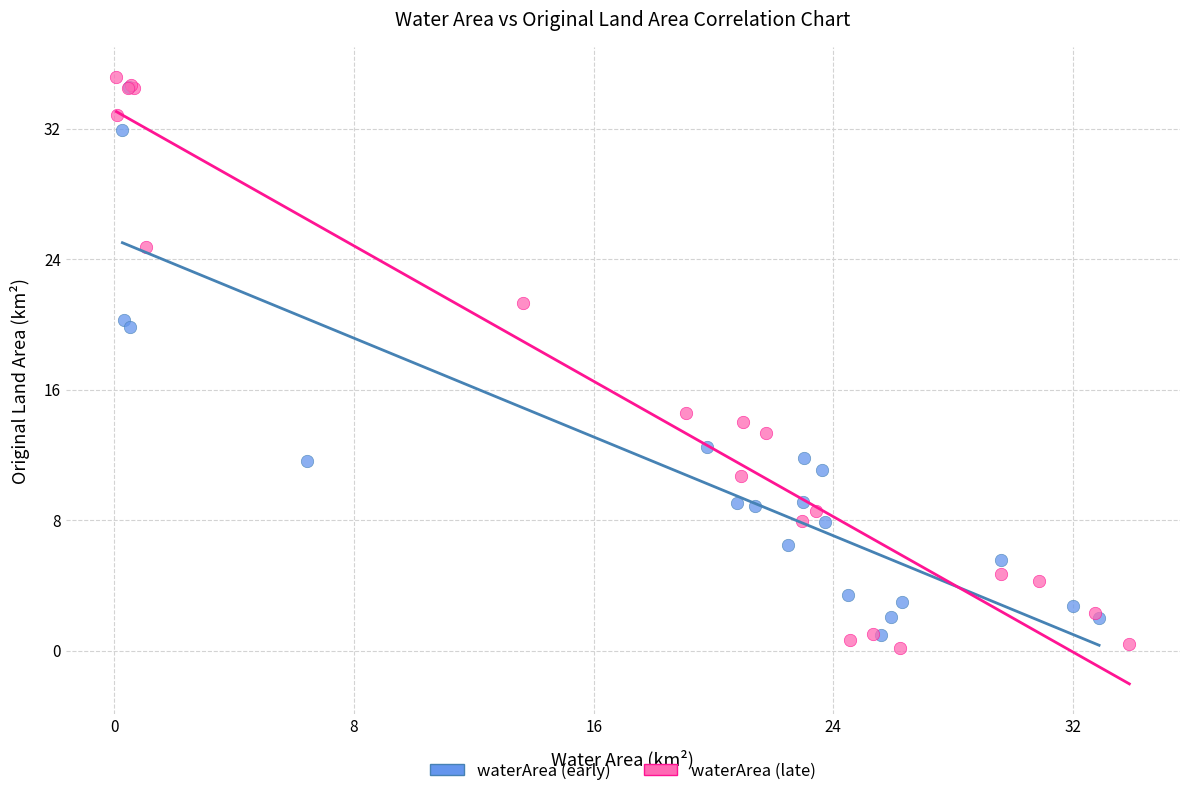

Which series contains the highest Y value?

waterArea (late)